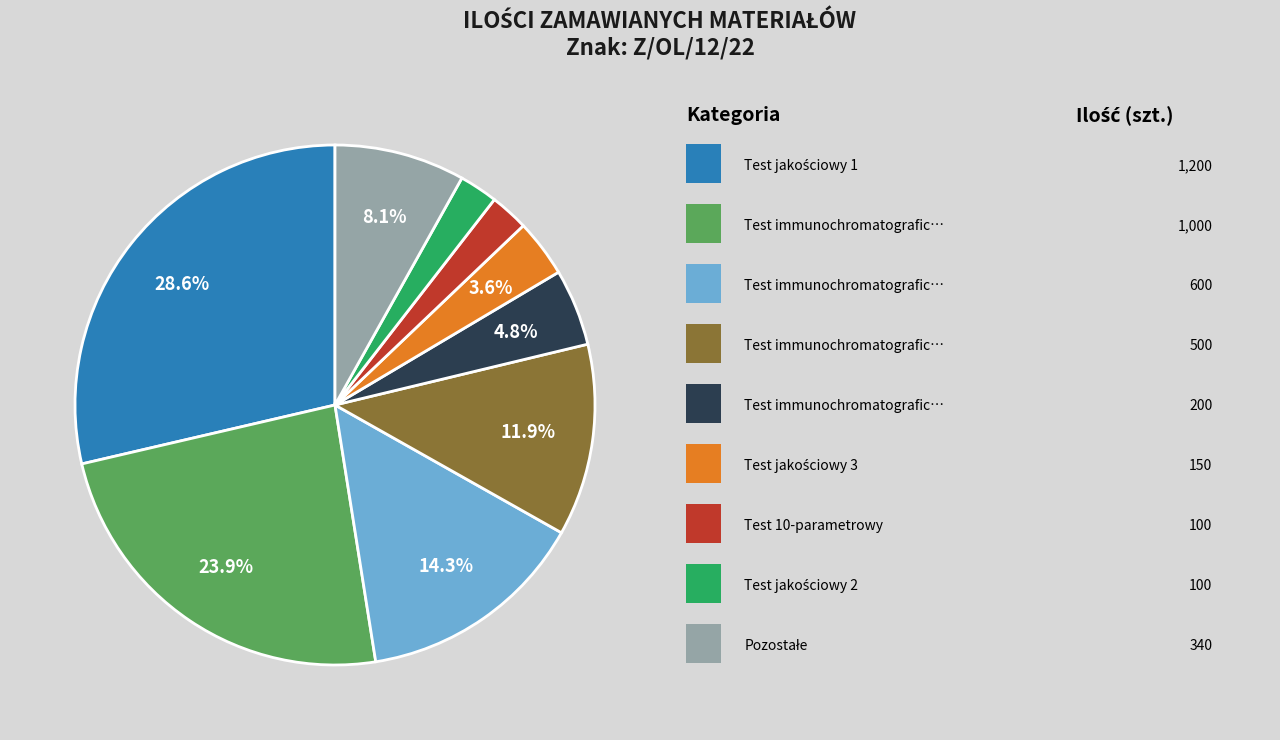

Is there any slice that represents more than half of the pie?

No